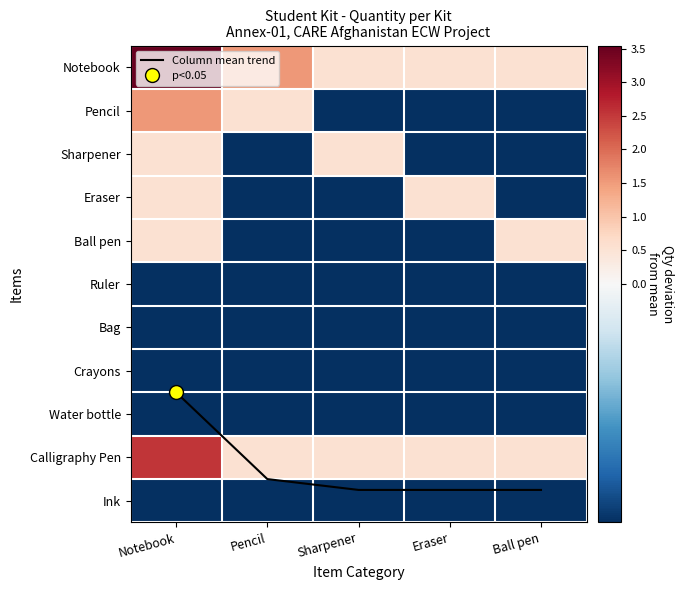

At which category is the sum across all series the highest?

Notebook